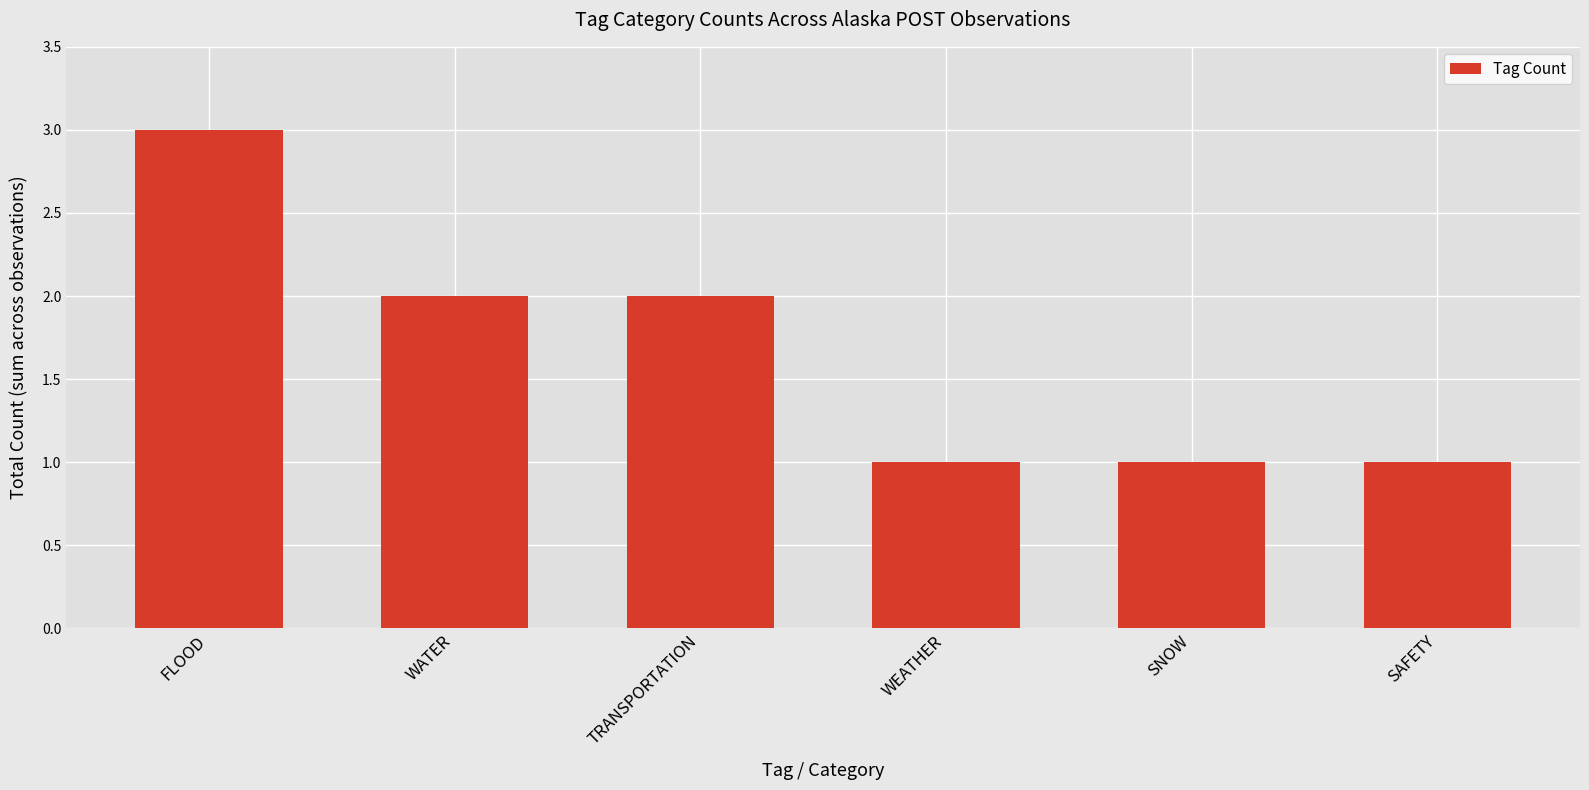

Does the chart contain stacked bars?

No